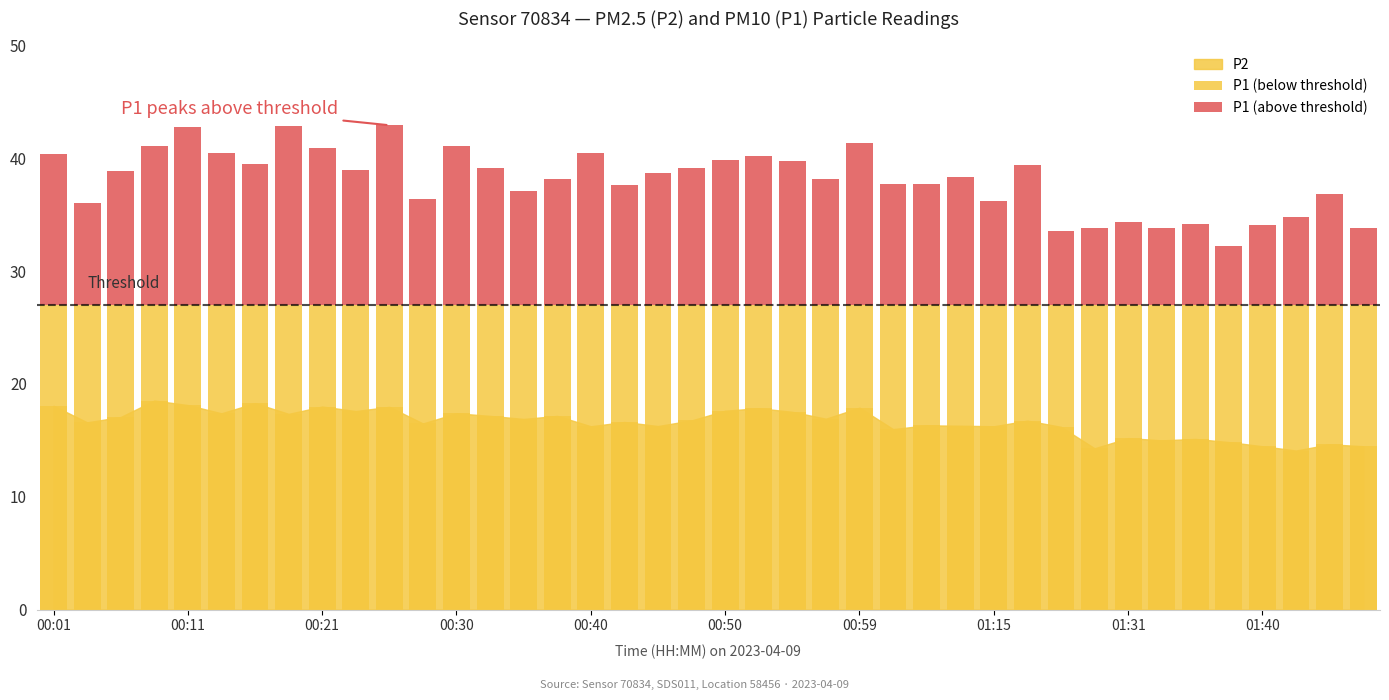

Is it true that P1 (above threshold) equals 4.1 at 34?

False